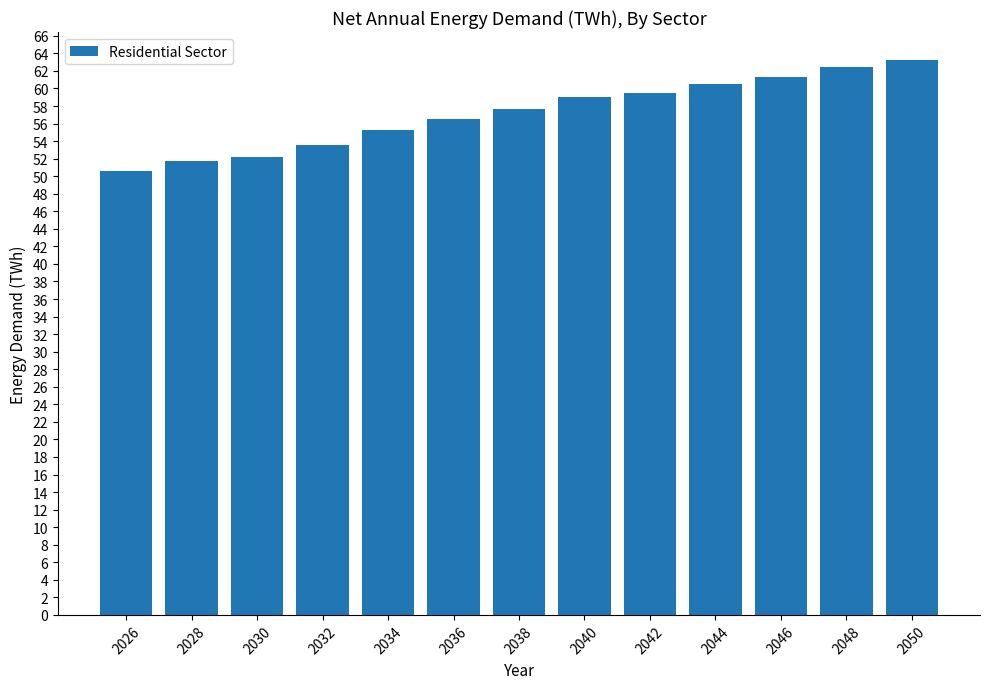

The value at 2028 is 51.8. True or false?

True